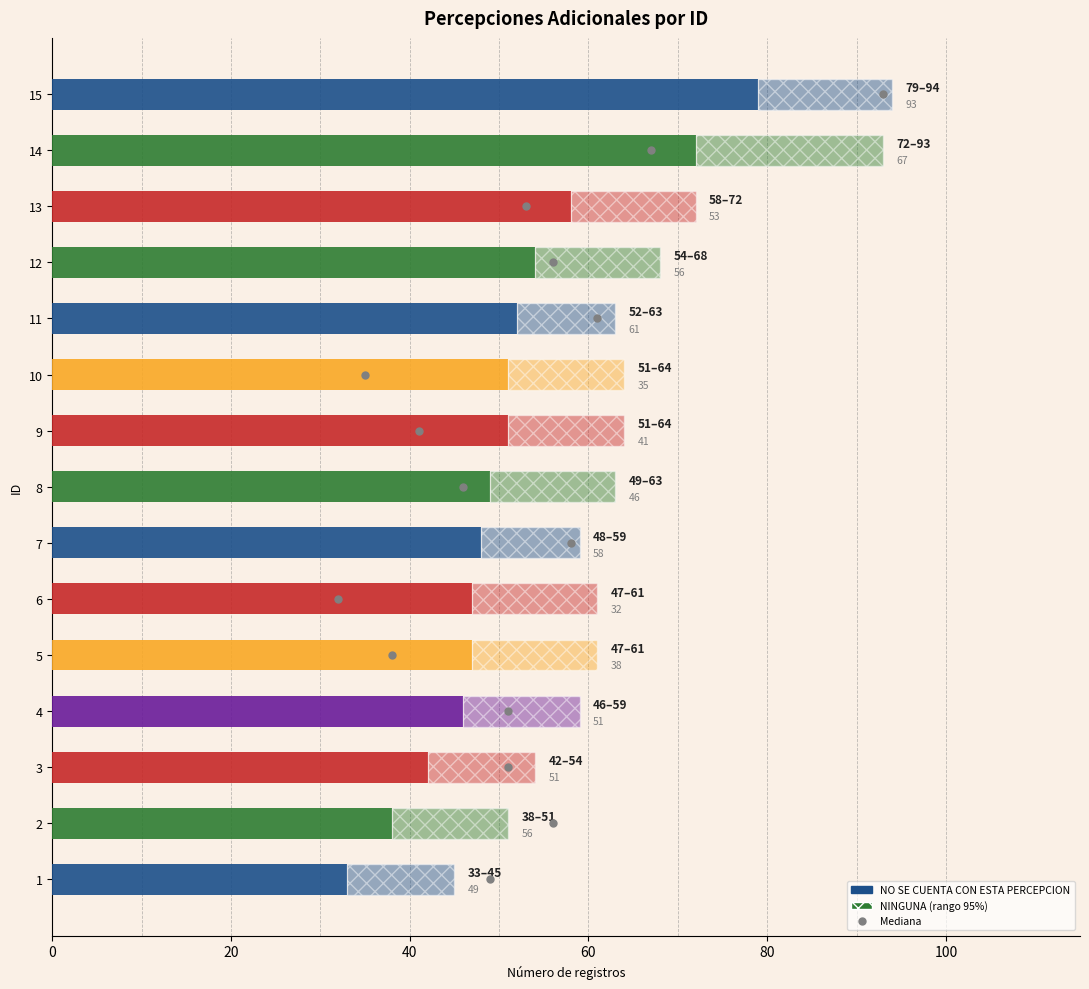

What is the value of the Base count (NO SE CUENTA) bar at the 8th from the left?

49